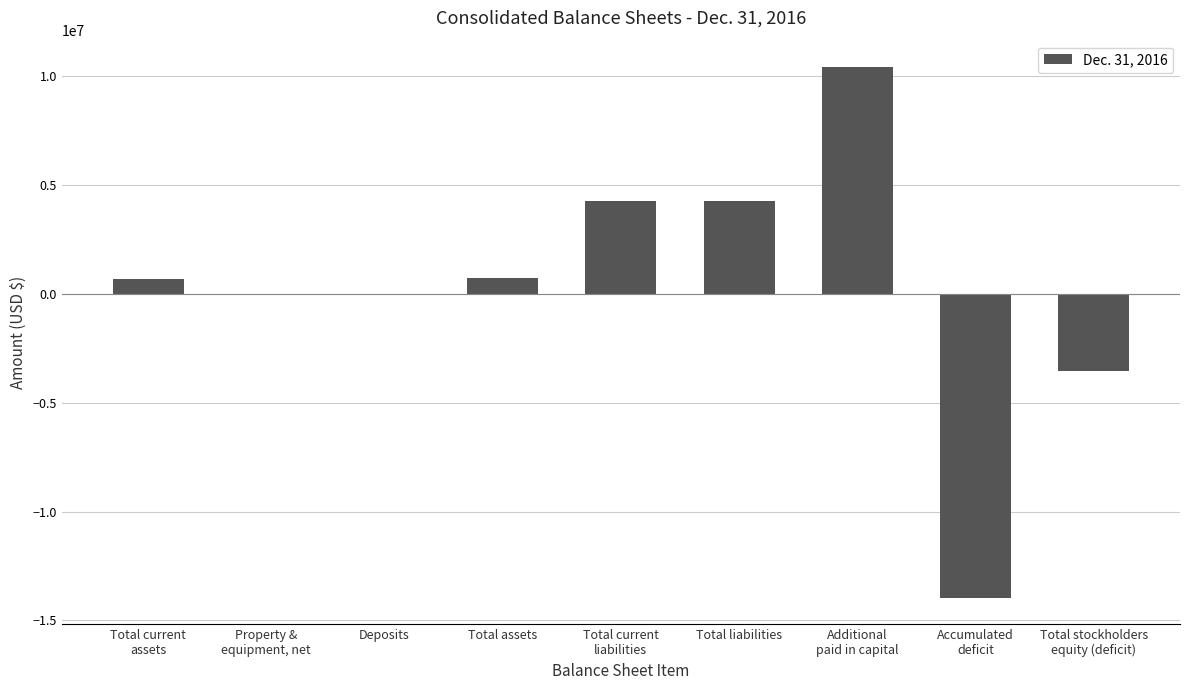

True or false: the data shows 705896 at Total assets.

True